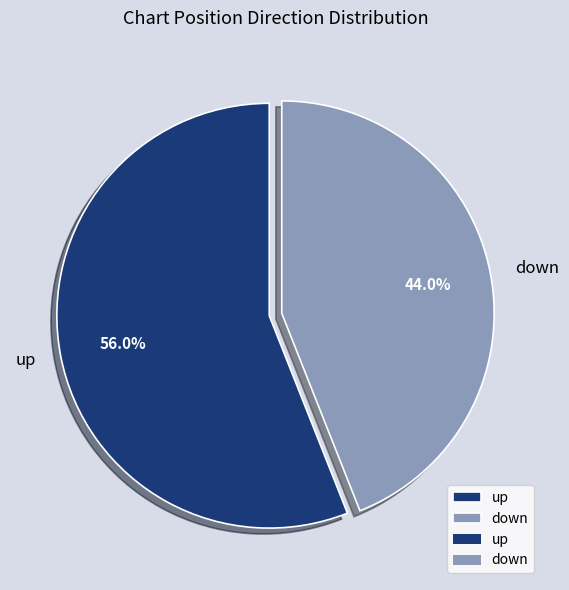

To the nearest percent, what is the combined percentage of up and down?

100%